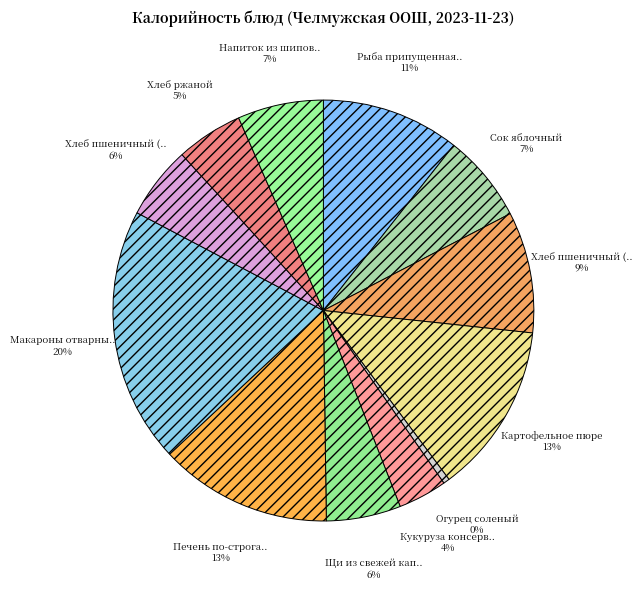

Which category has the smallest portion of the pie?

Огурец соленый